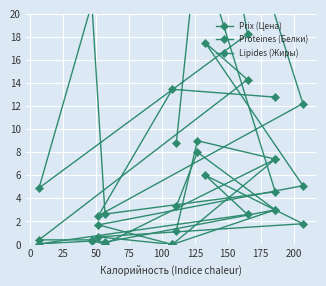

What is the sum of all Prix (Цена) values?

166.2